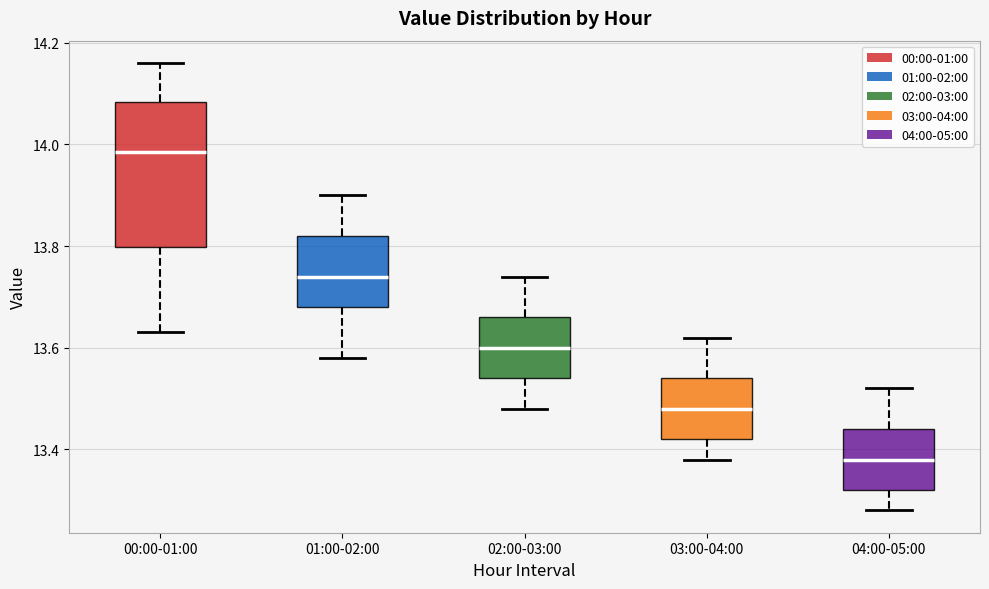

Where does the median line of the box for 04:00-05:00 sit on the y-axis? The values are not printed on the chart, so give them approximately, as read against the axis.

13.38